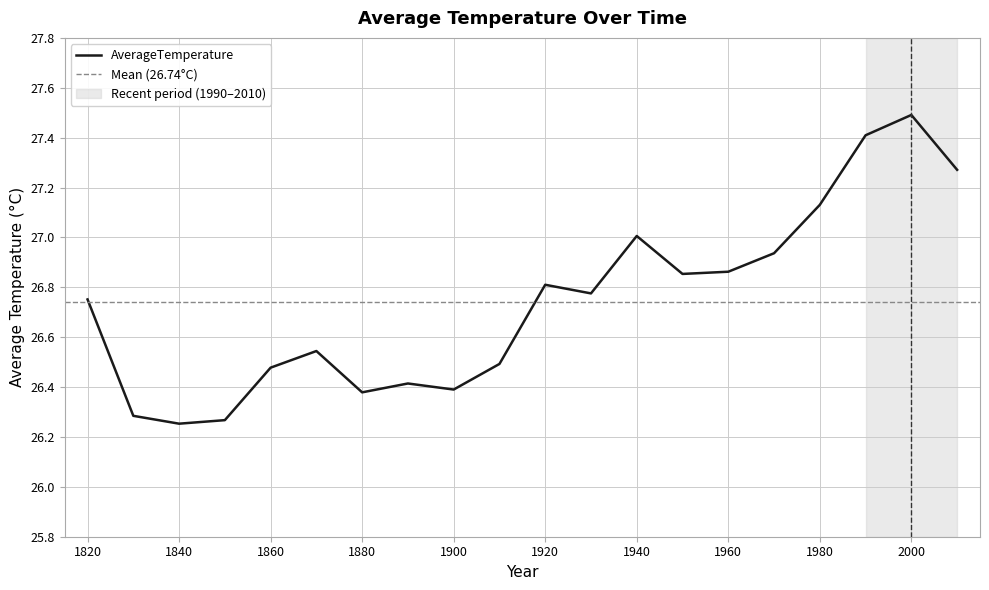

What is the value of the 18th point from the left?

27.4